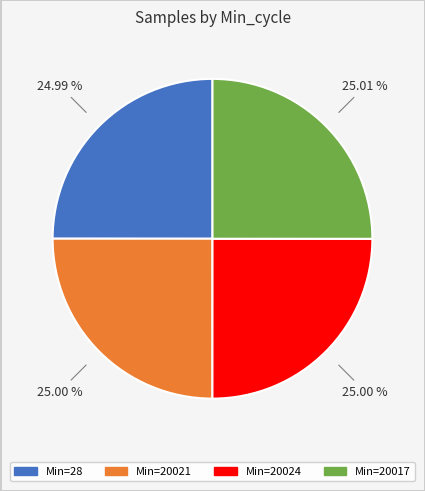

Is there any slice that represents more than half of the pie?

No